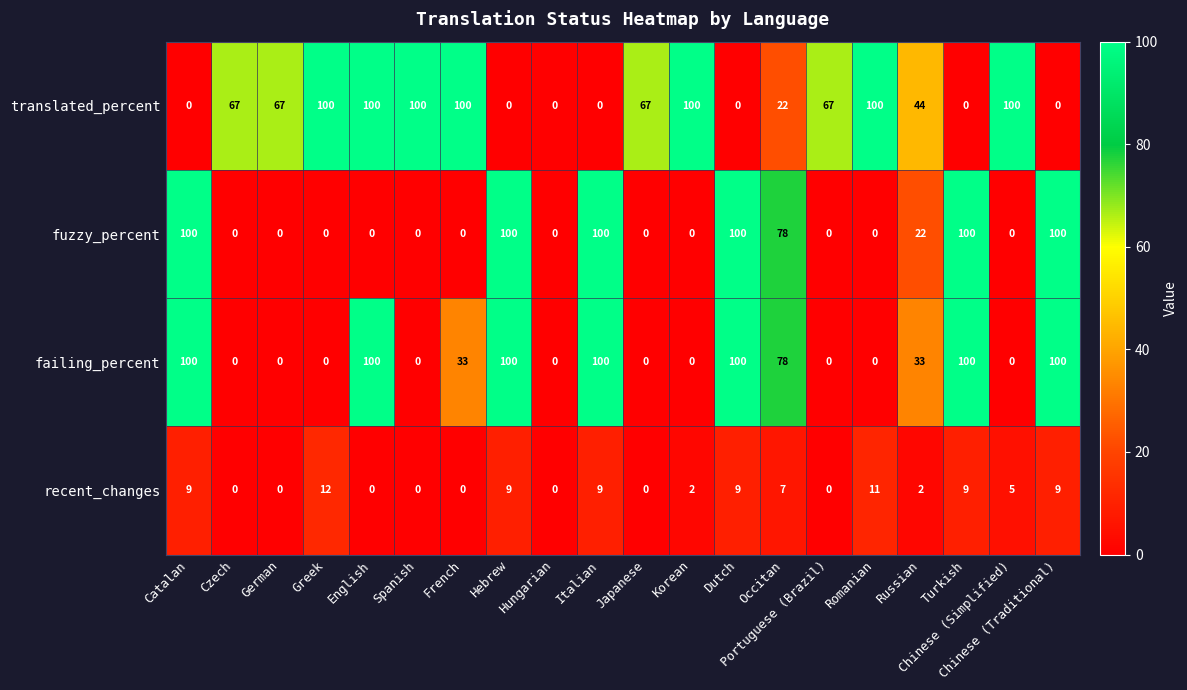

Which series has the largest total across all categories?

translated_percent